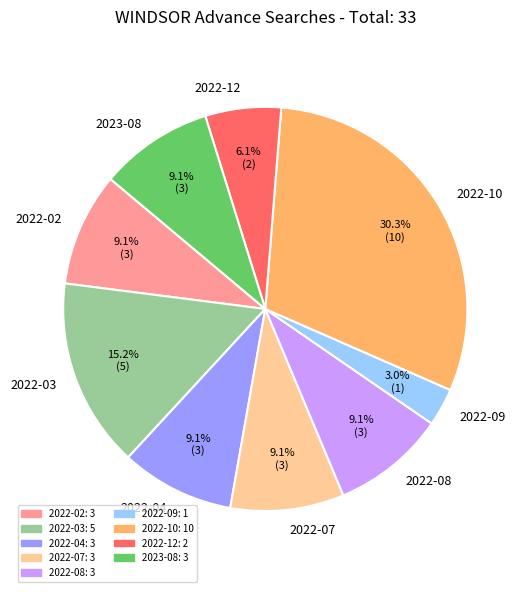

Is there any slice that represents more than half of the pie?

No